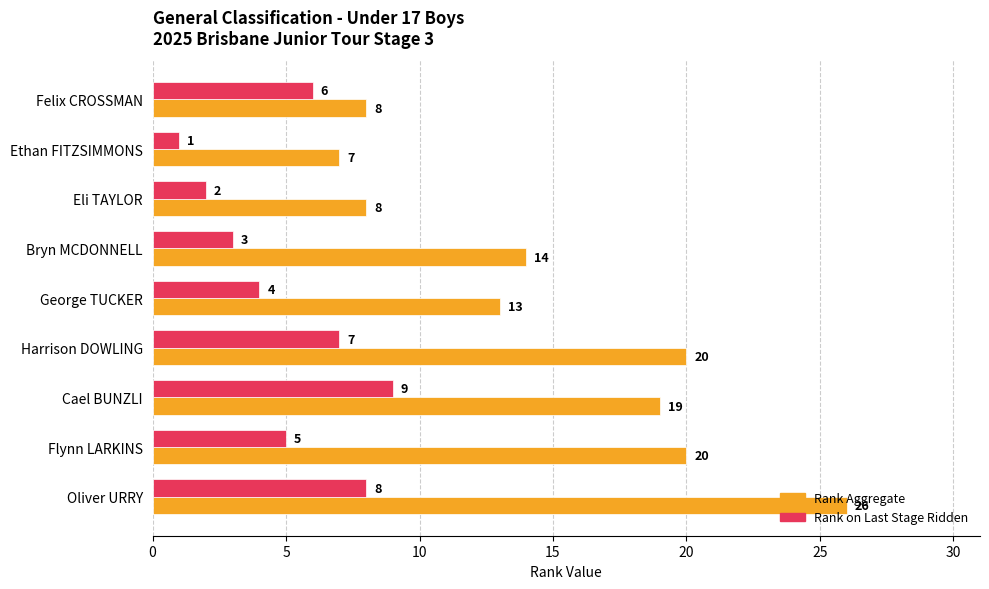

The Rank Aggregate series shows 3 at Bryn MCDONNELL. True or false?

False